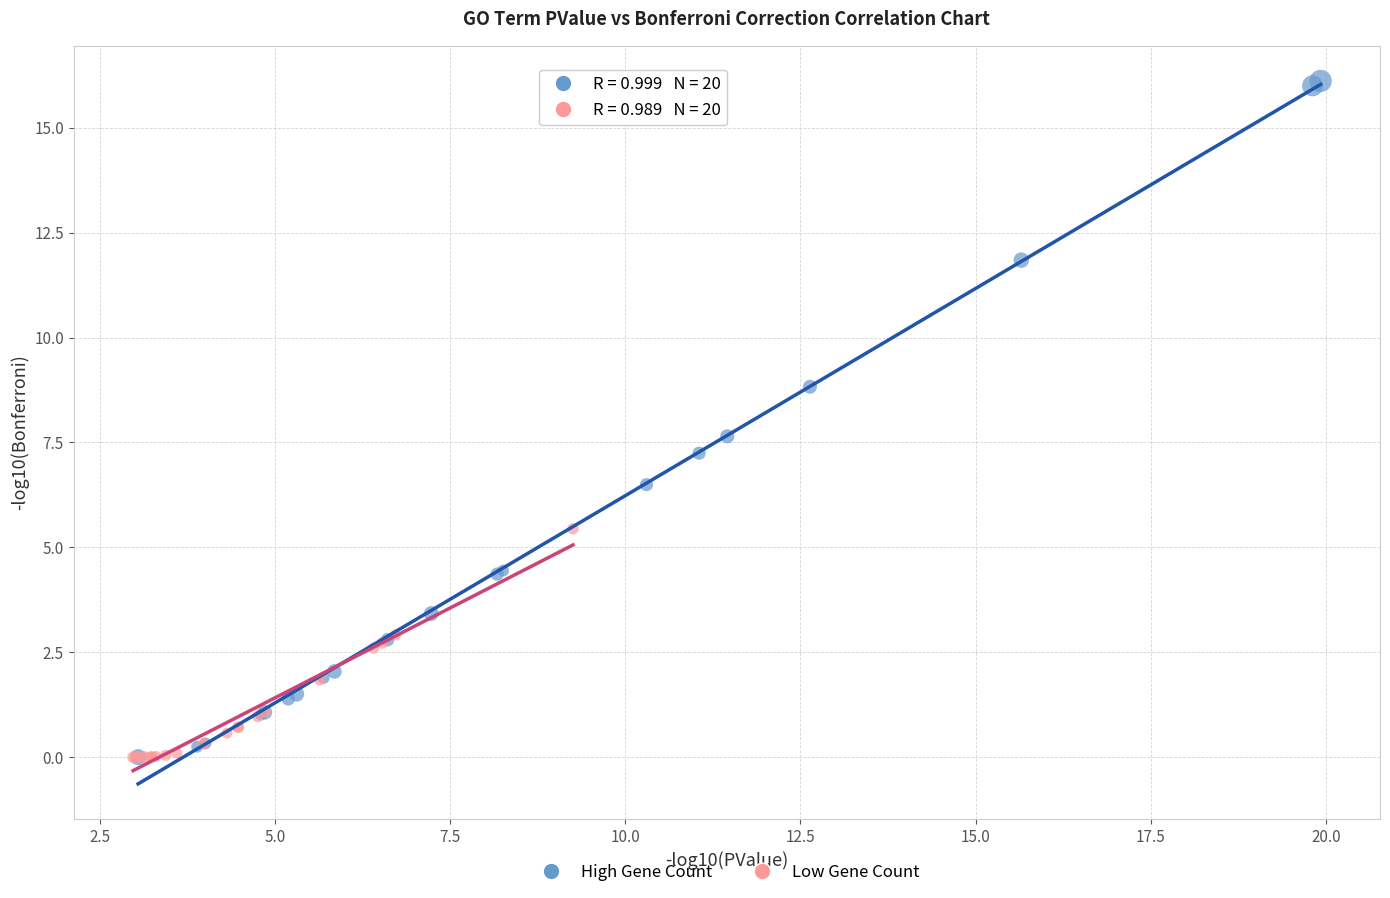

Which series reaches the maximum Y coordinate?

High Gene Count